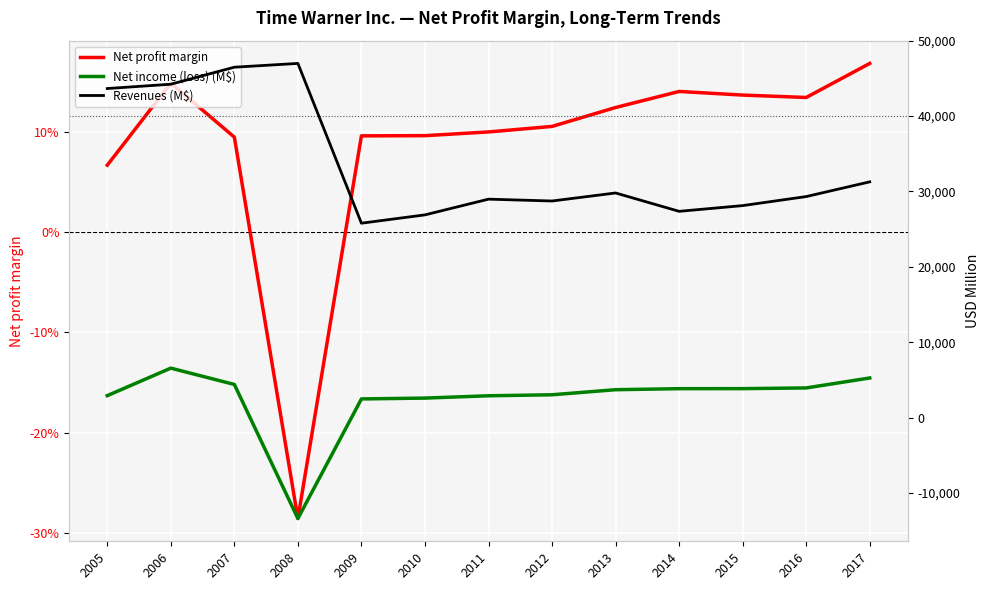

Reading left to right, transcribe all the data shown in this chart.

Net profit margin: 2005=0.1	2006=0.1	2007=0.1	2008=-0.3	2009=0.1	2010=0.1	2011=0.1	2012=0.1	2013=0.1	2014=0.1	2015=0.1	2016=0.1	2017=0.2
Net income (loss) (M$): 2005=2905.0	2006=6552.0	2007=4387.0	2008=-13402.0	2009=2468.0	2010=2578.0	2011=2886.0	2012=3019.0	2013=3691.0	2014=3827.0	2015=3833.0	2016=3926.0	2017=5247.0
Revenues (M$): 2005=43652.0	2006=44224.0	2007=46482.0	2008=46984.0	2009=25785.0	2010=26888.0	2011=28974.0	2012=28729.0	2013=29795.0	2014=27359.0	2015=28118.0	2016=29318.0	2017=31271.0